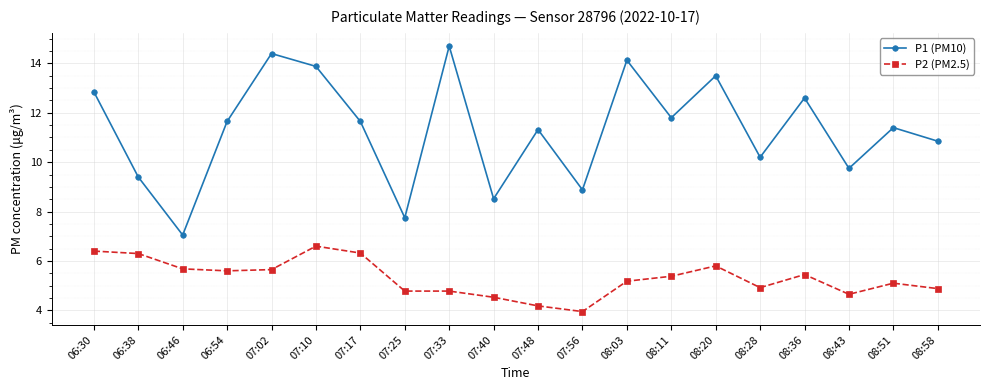

True or false: P2 (PM2.5) has a value of 5.7 at 06:46.

True